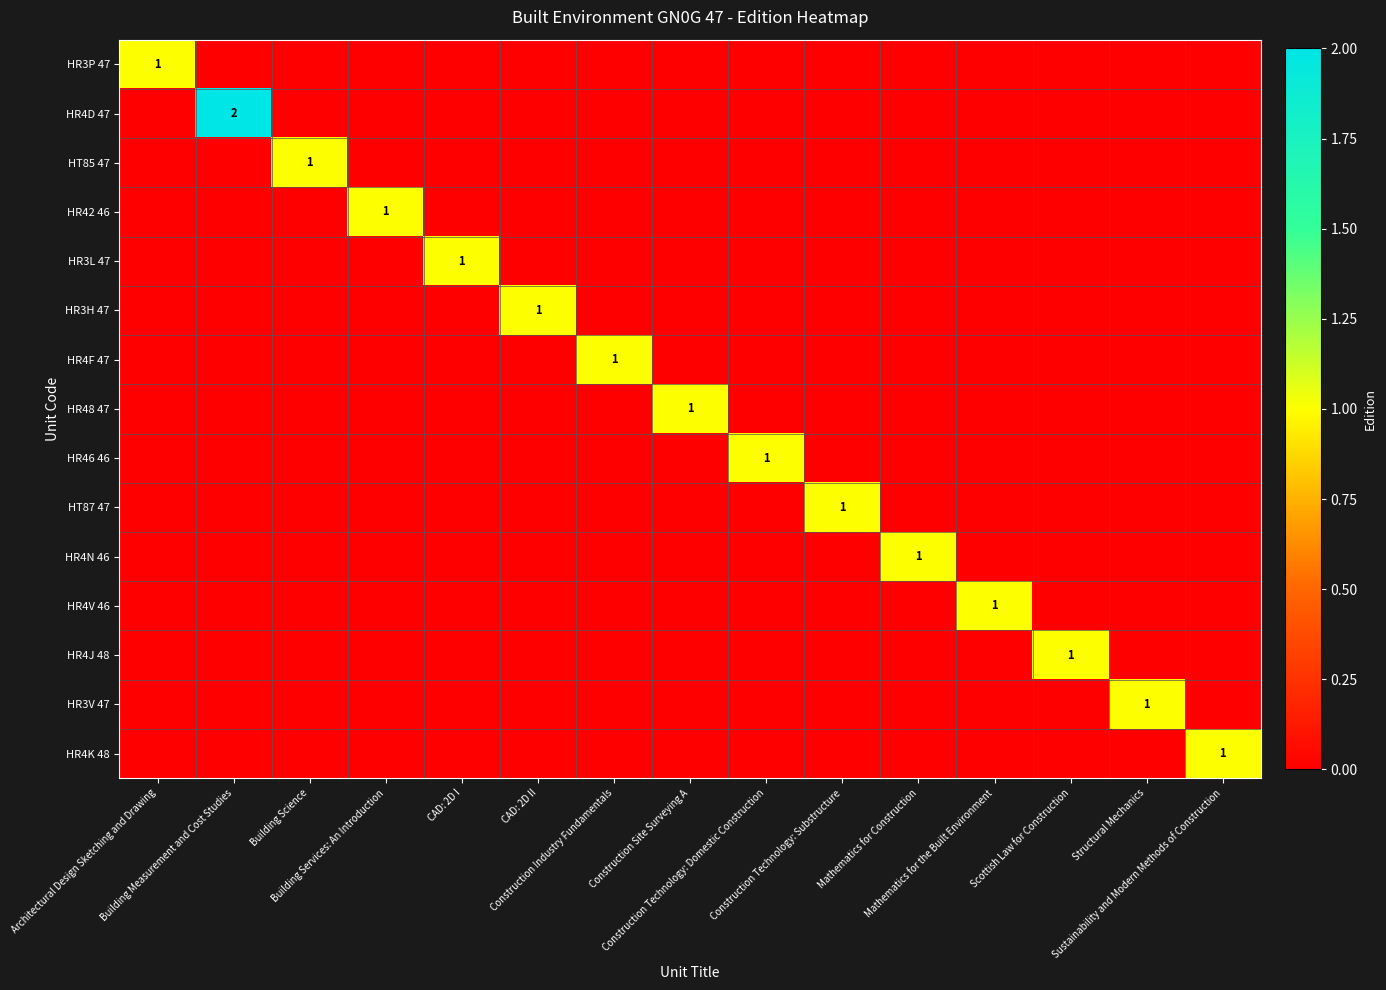

What is the sum of all HR4J 48 values?

1